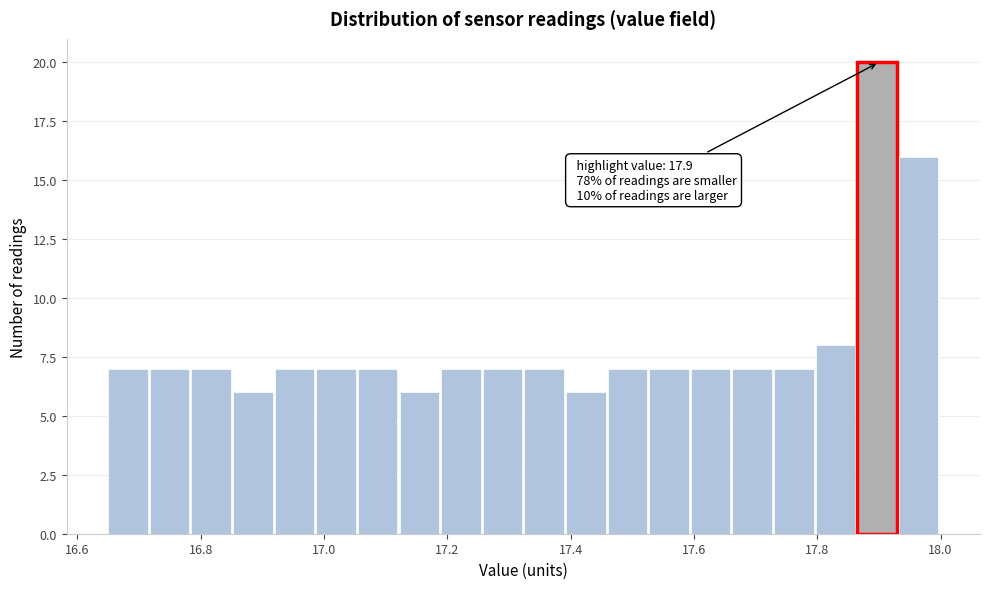

Read against the x-axis, roughly where is the centre of the tallest bar?

17.90